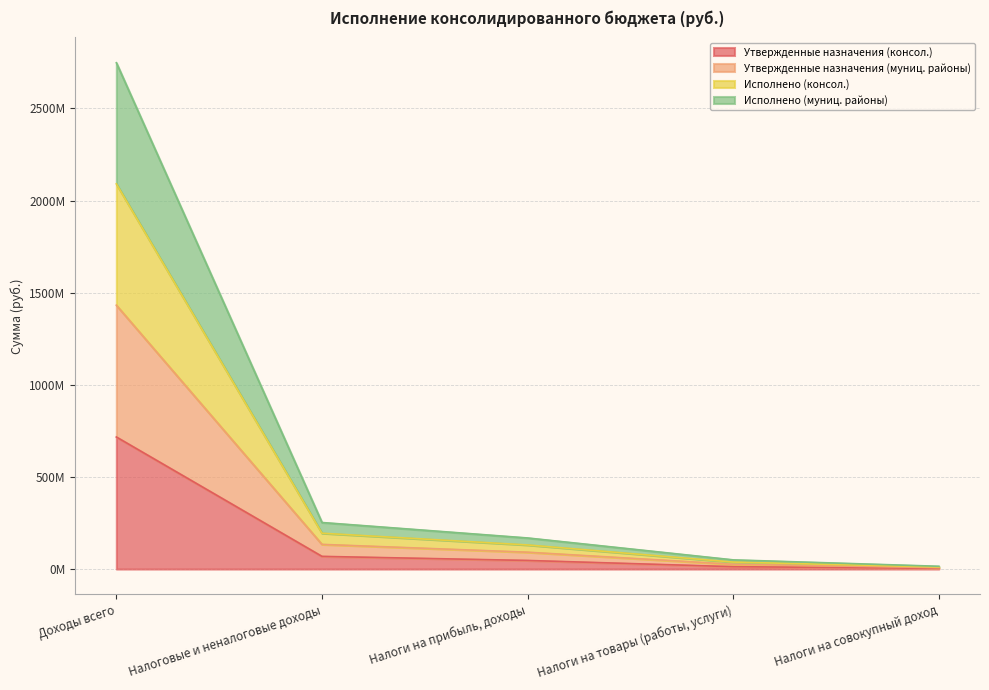

True or false: Исполнено (муниц. районы) and Исполнено (консол.) cross at least once.

False